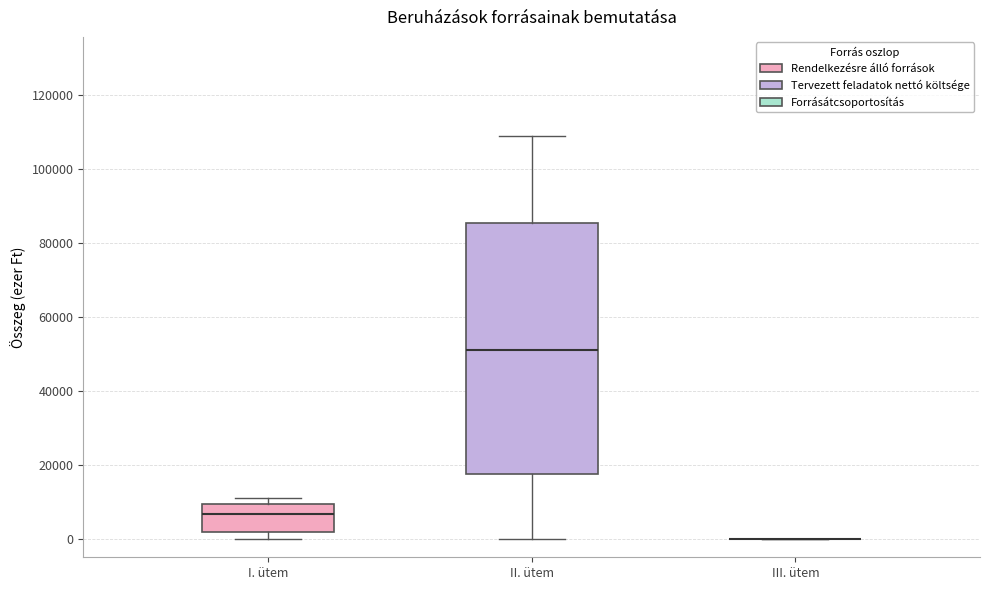

Comparing the boxes themselves (not the whiskers), which one is the tallest?

II. ütem